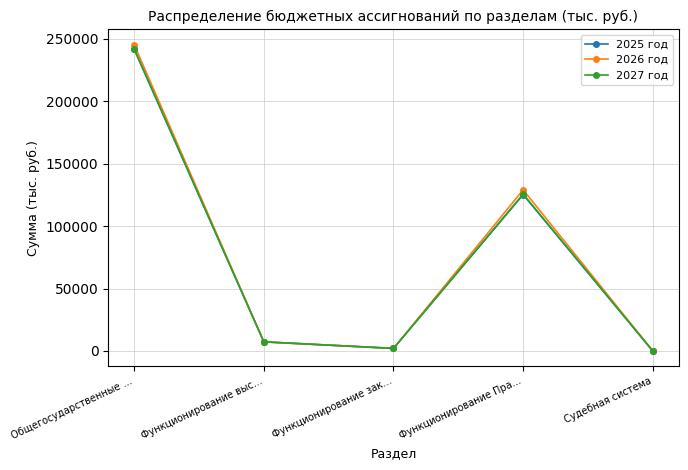

What are all the series names shown in the legend?

2025 год, 2026 год, 2027 год